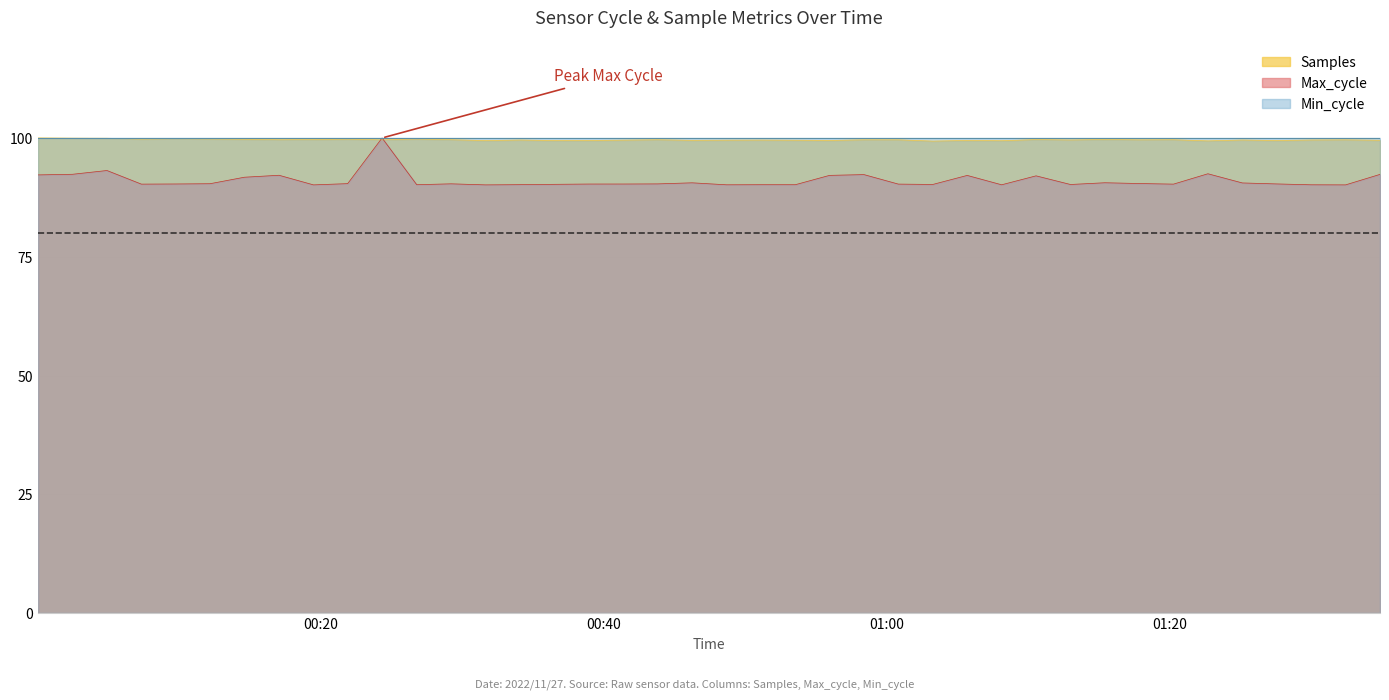

True or false: Max_cycle has a value of 92.2 at 2022/11/27 00:00:02.

True